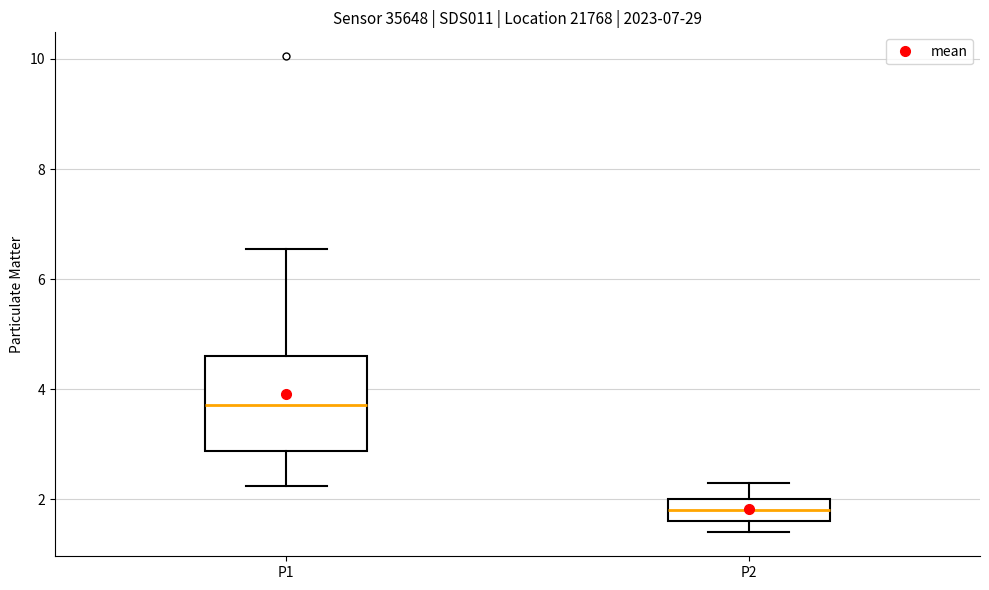

Comparing the boxes themselves (not the whiskers), which one is the tallest?

P1